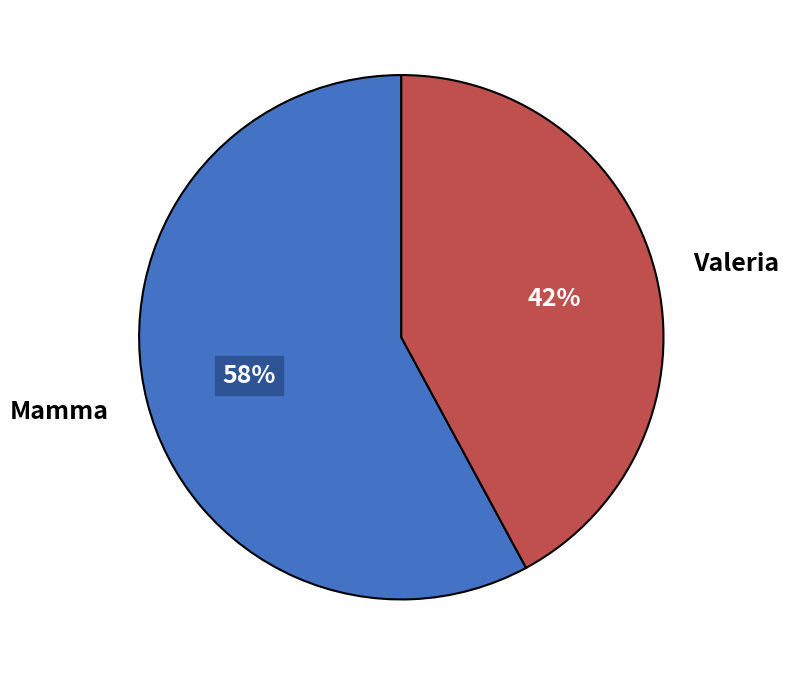

Does Valeria account for over 50% of the chart?

No